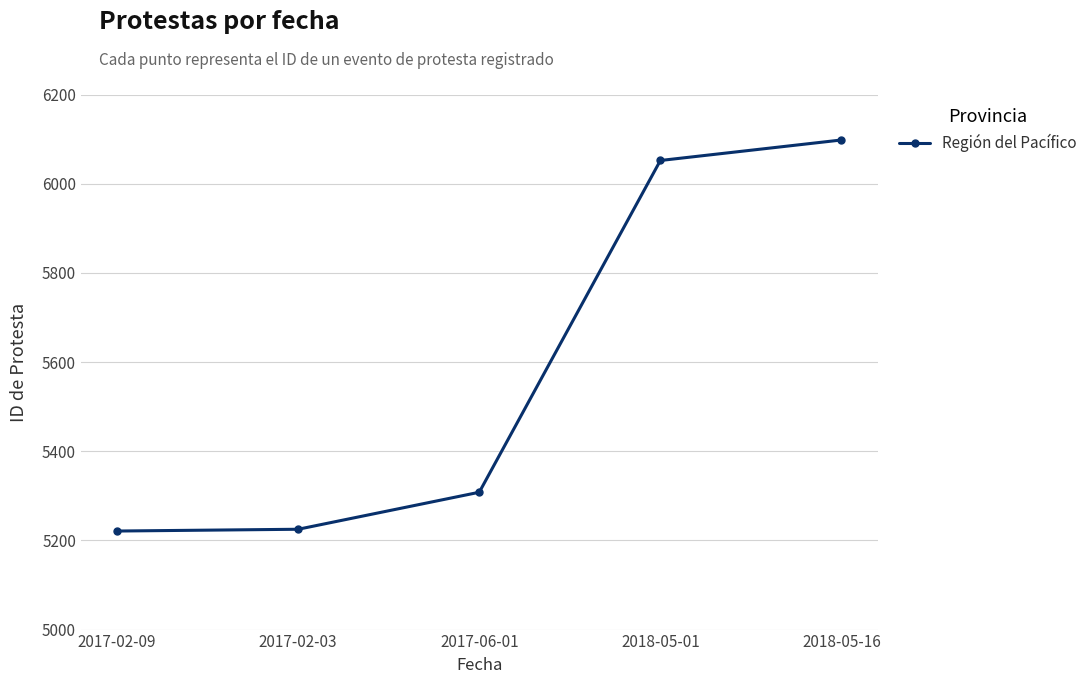

What is the greatest value displayed?

6098